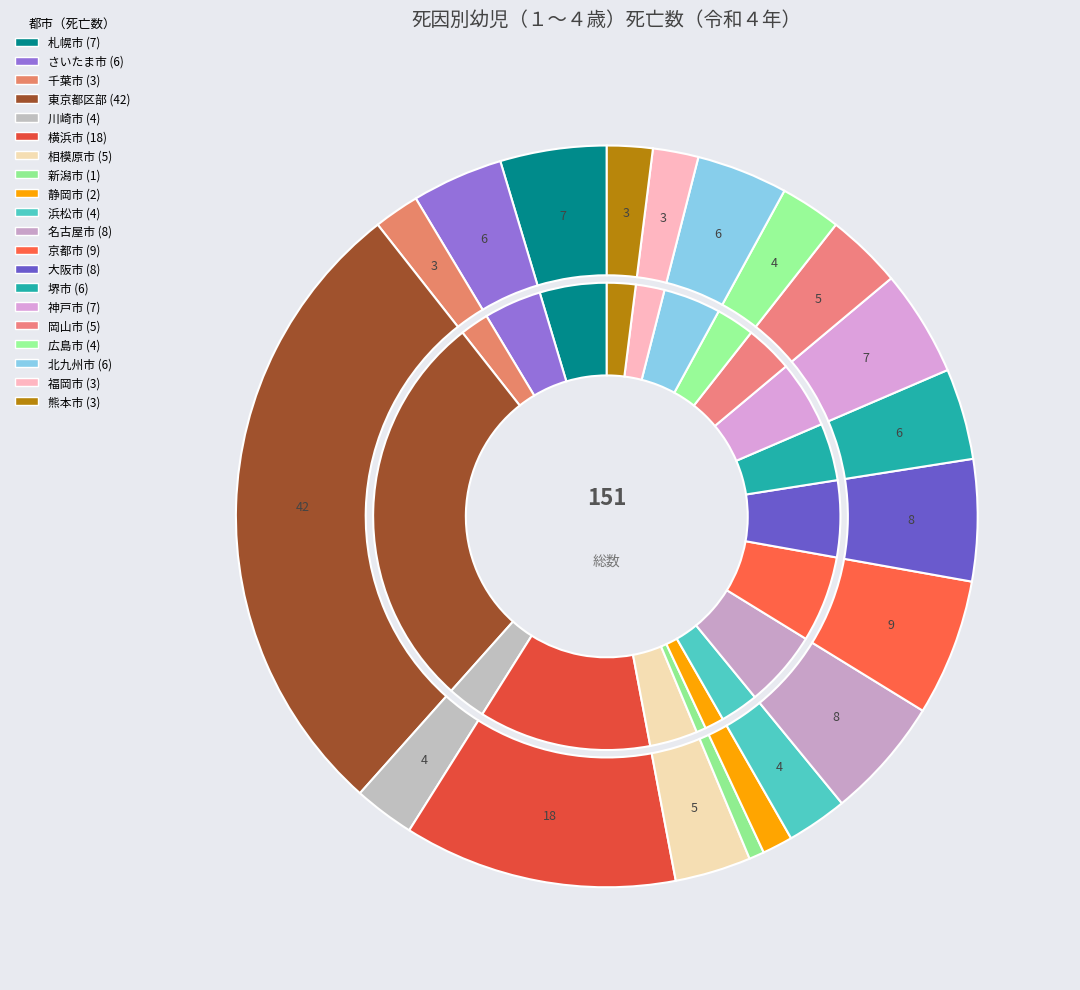

What is the smallest slice in the pie chart?

新潟市